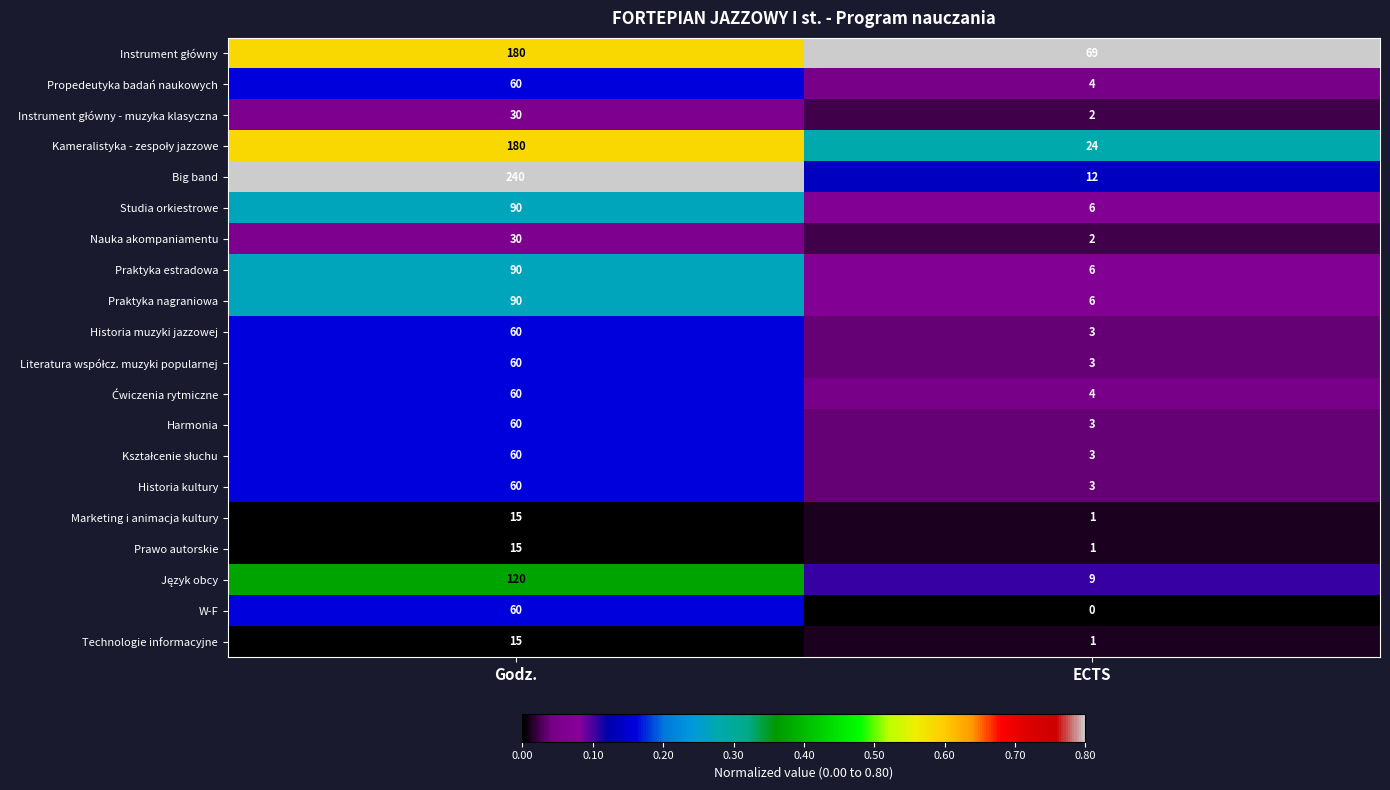

What value does the Historia muzyki jazzowej series have at Godz., to the nearest 5?

60